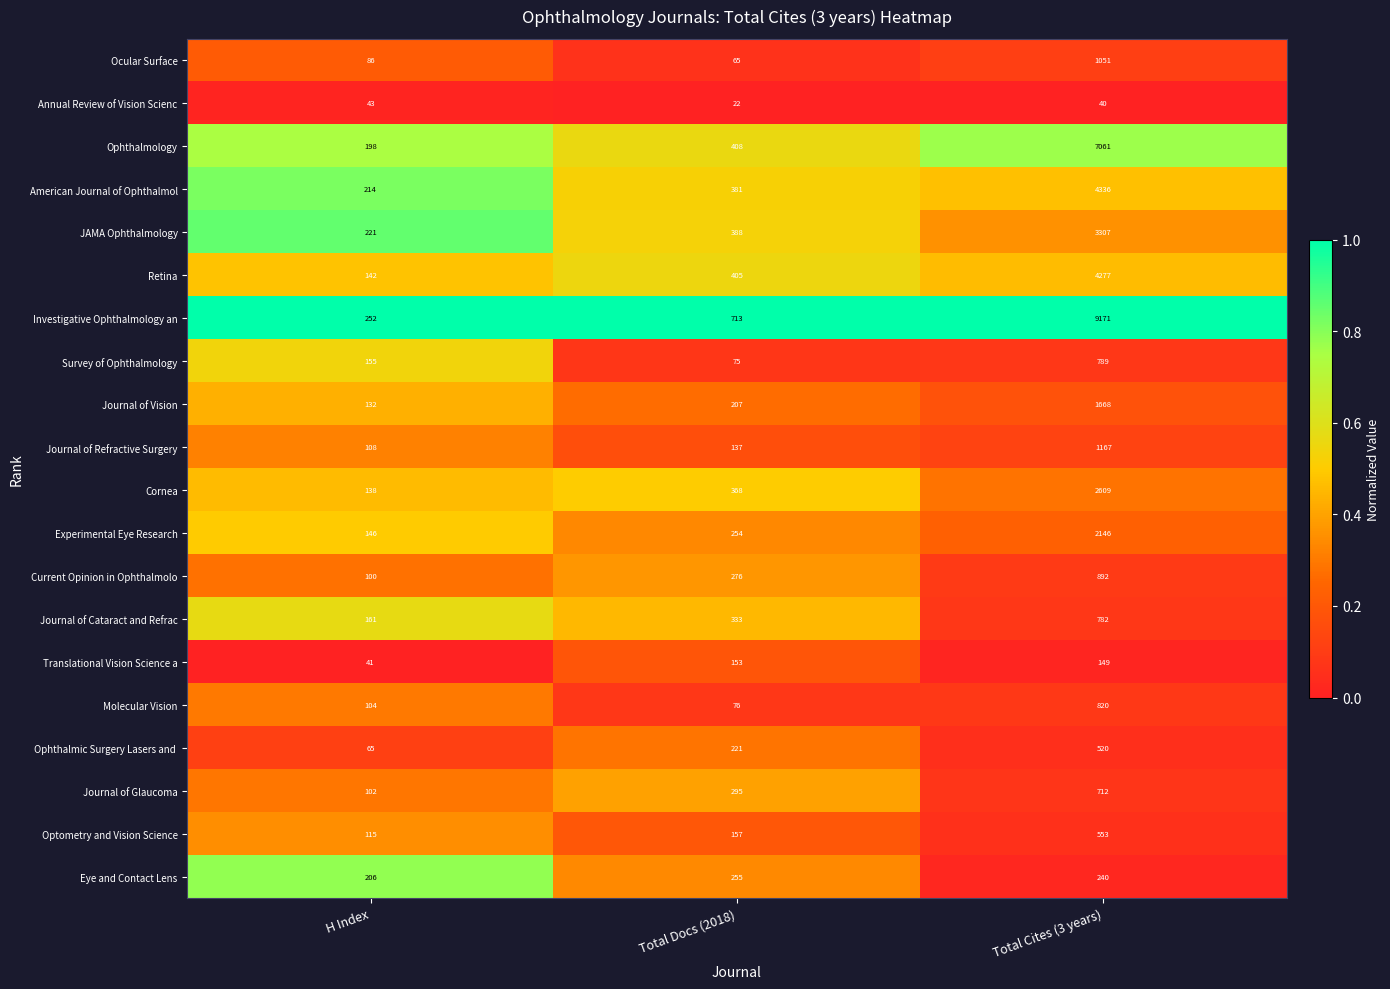

At which label does Eye and Contact Lens reach its peak?

Total Docs (2018)